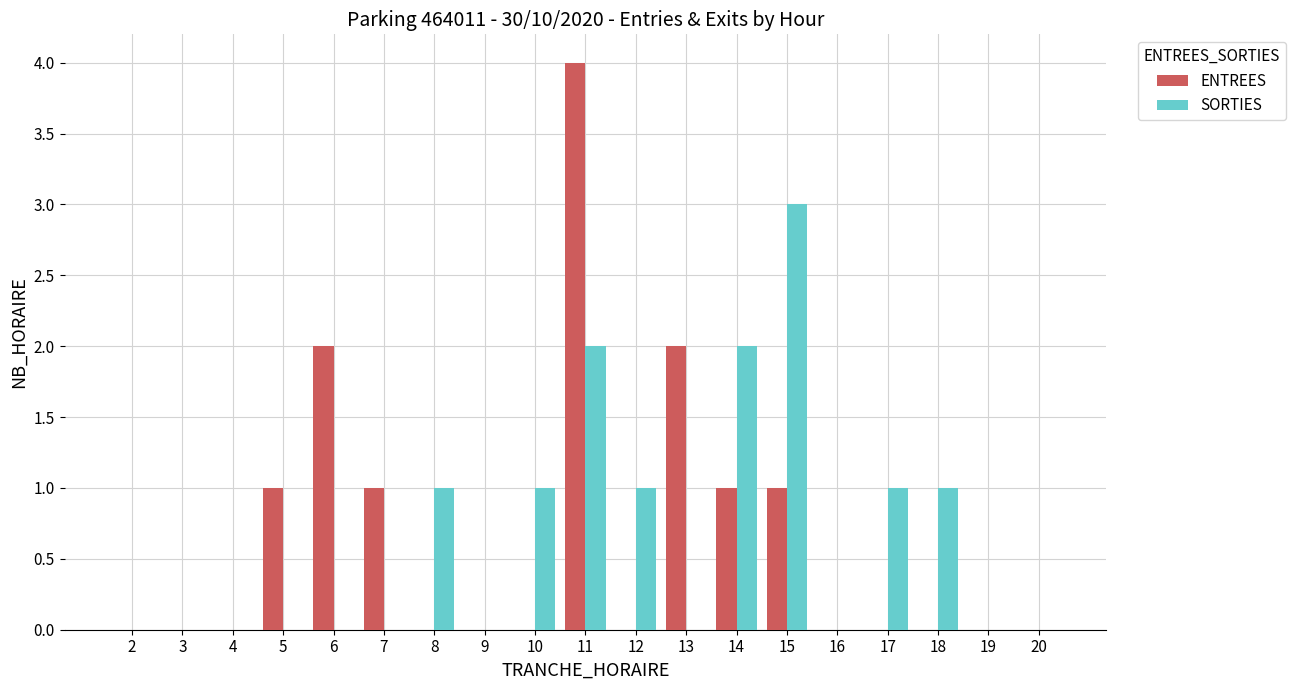

What is the maximum value shown in the chart?

4